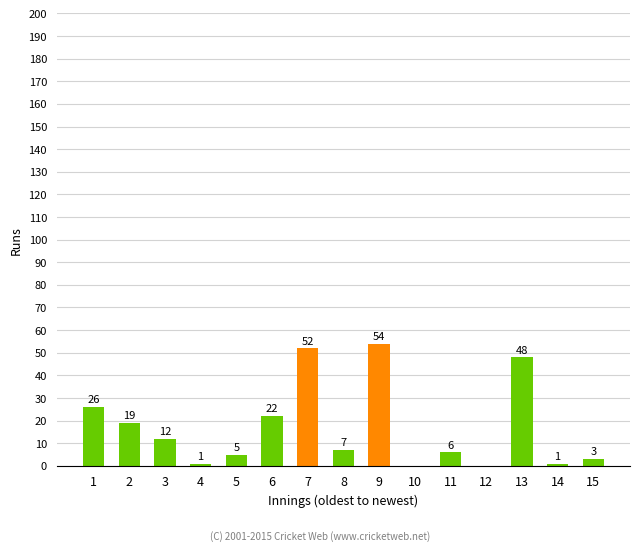

Reading right to left, transcribe all the data shown in this chart.

15=3	14=1	13=48	12=0	11=6	10=0	9=54	8=7	7=52	6=22	5=5	4=1	3=12	2=19	1=26